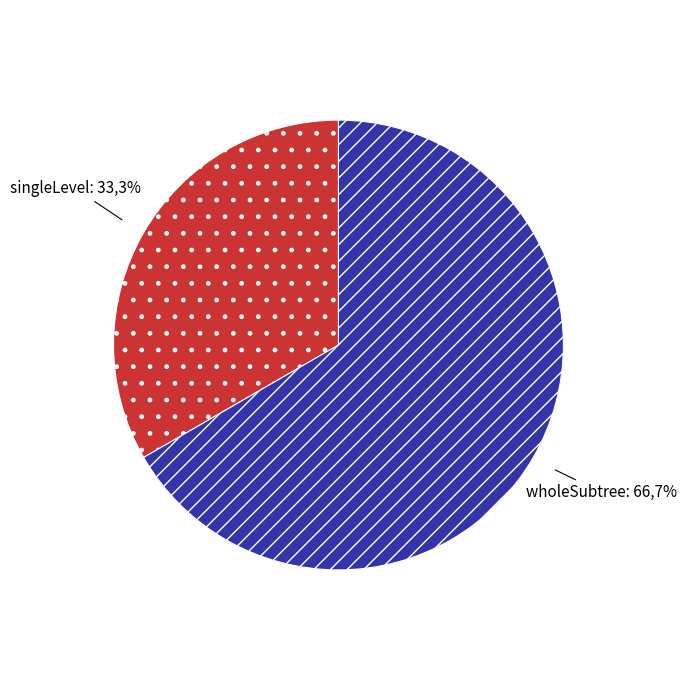

Does wholeSubtree represent more than half of the total?

Yes